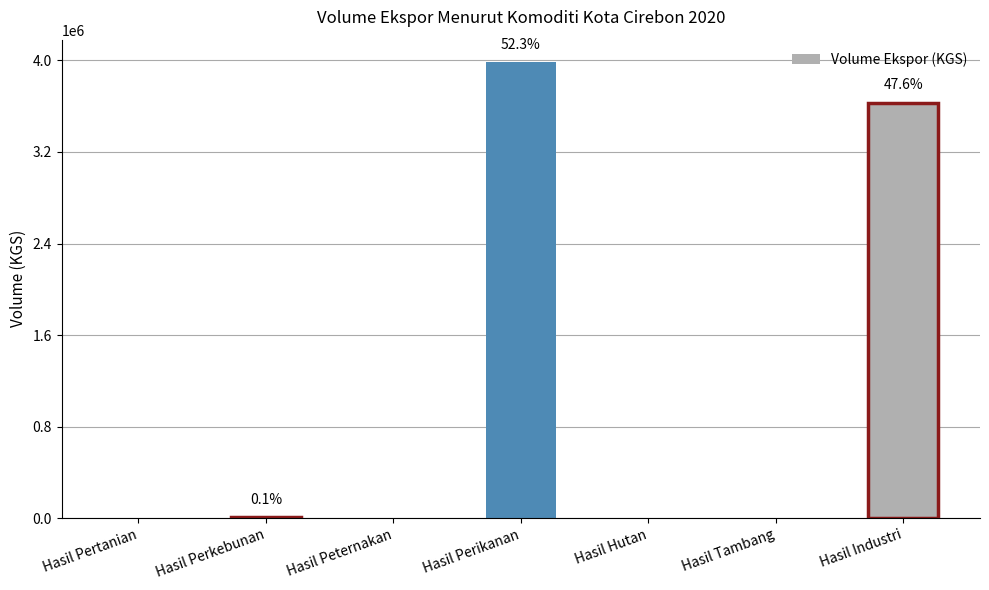

Which has a higher value, Hasil Industri or Hasil Peternakan?

Hasil Industri